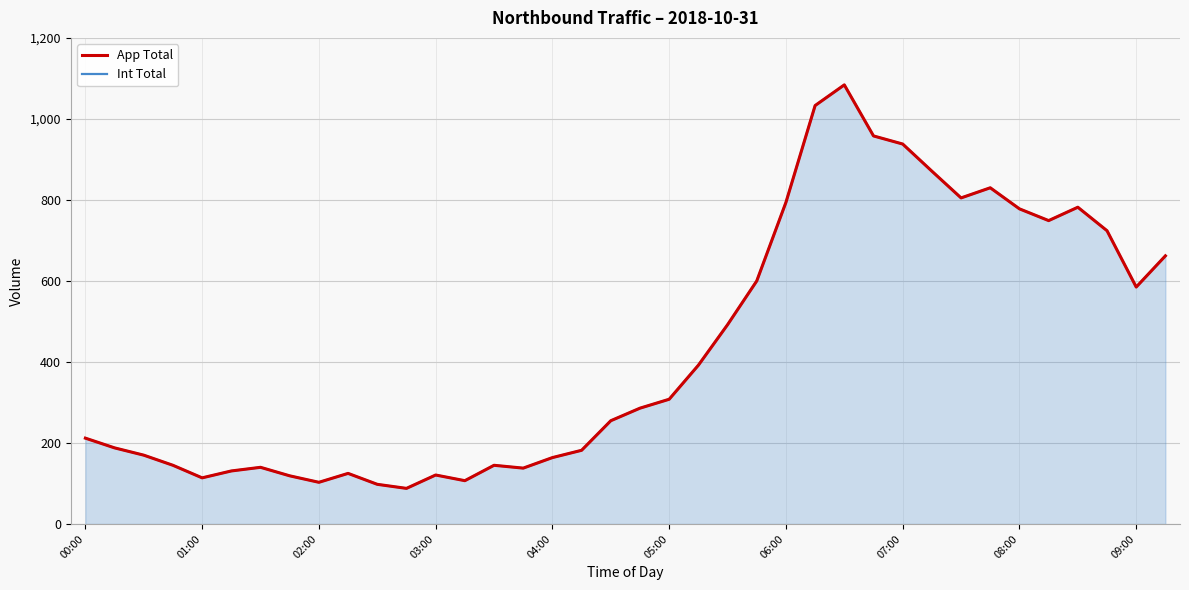

True or false: Int Total has more than 0 interior local peaks.

True